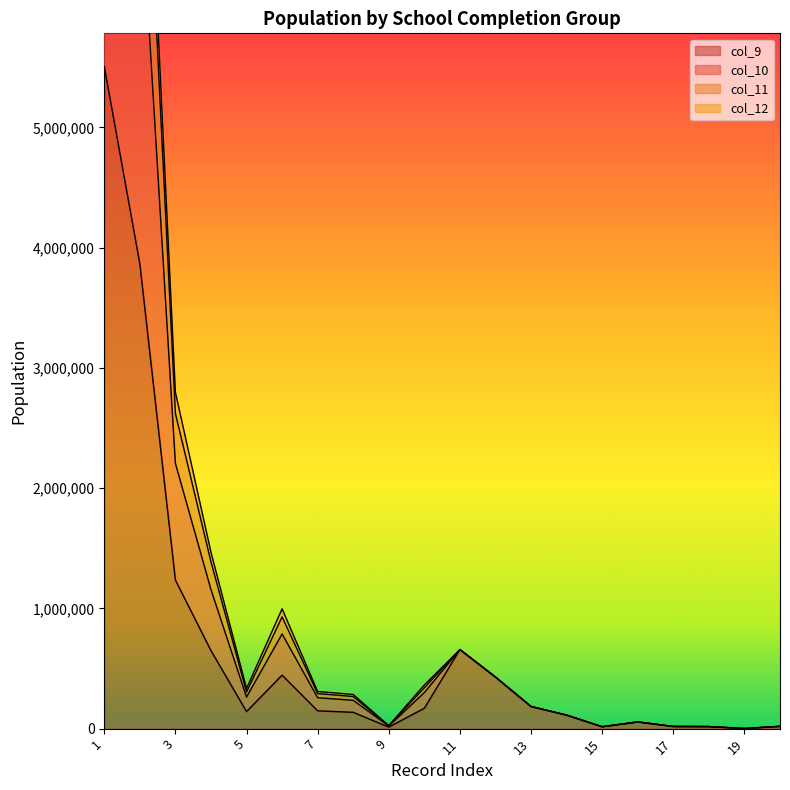

List the labels in order of col_11 value, largest first.

1, 2, 3, 4, 6, 11, 12, 10, 5, 7, 8, 13, 14, 16, 9, 20, 17, 18, 15, 19